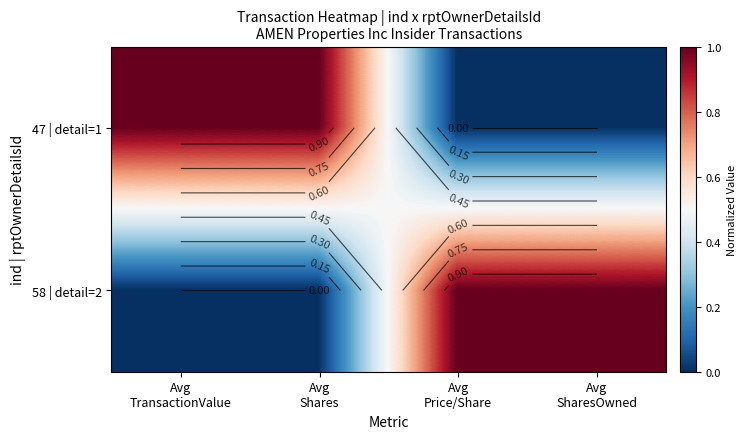

What is the total value across all series at Avg
SharesOwned?

1